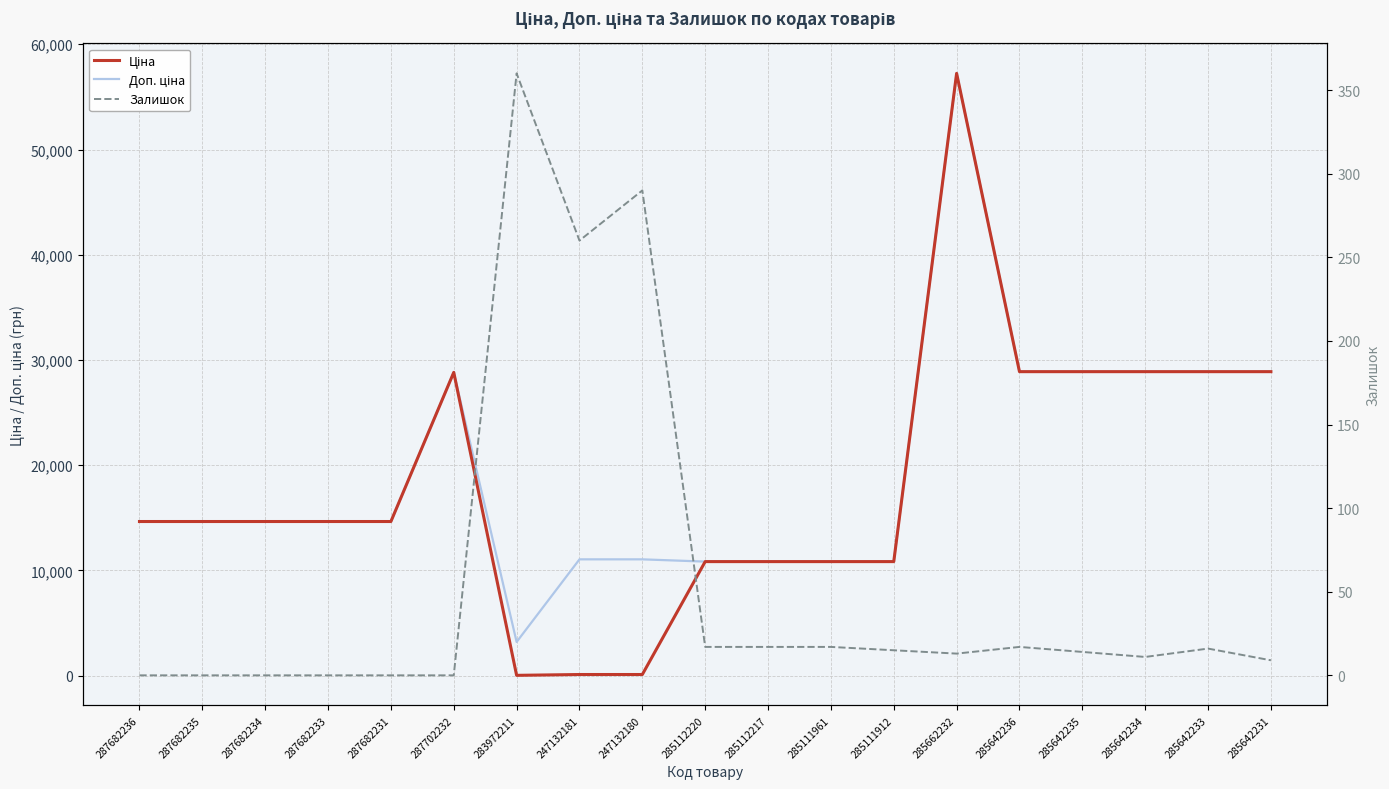

Where is the first local minimum for Ціна?

283972211